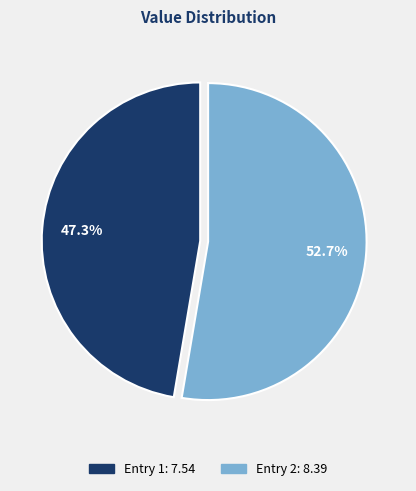

Does any single category account for the majority?

Yes